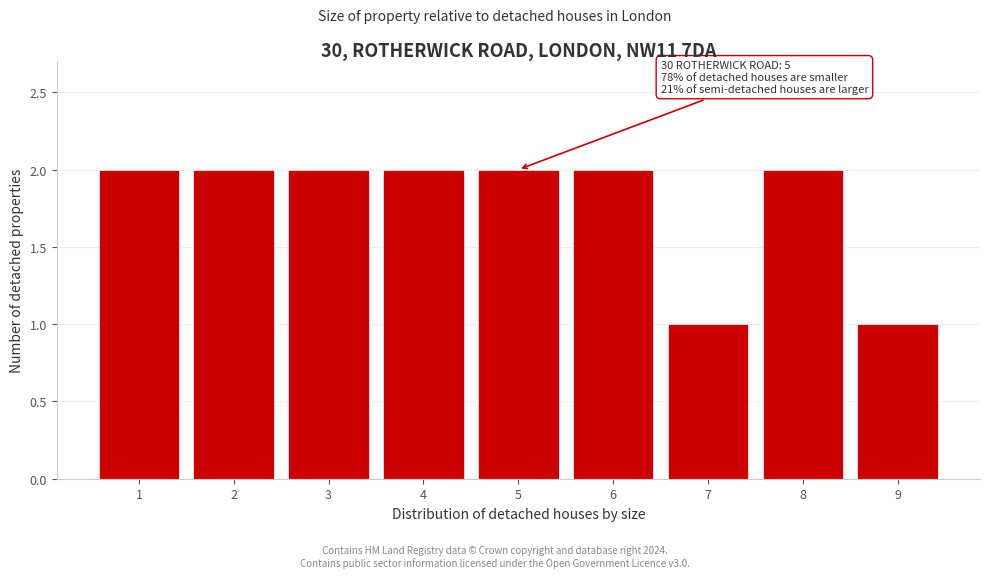

Reading left to right, extract all data points from this chart.

1=2	2=2	3=2	4=2	5=2	6=2	7=1	8=2	9=1